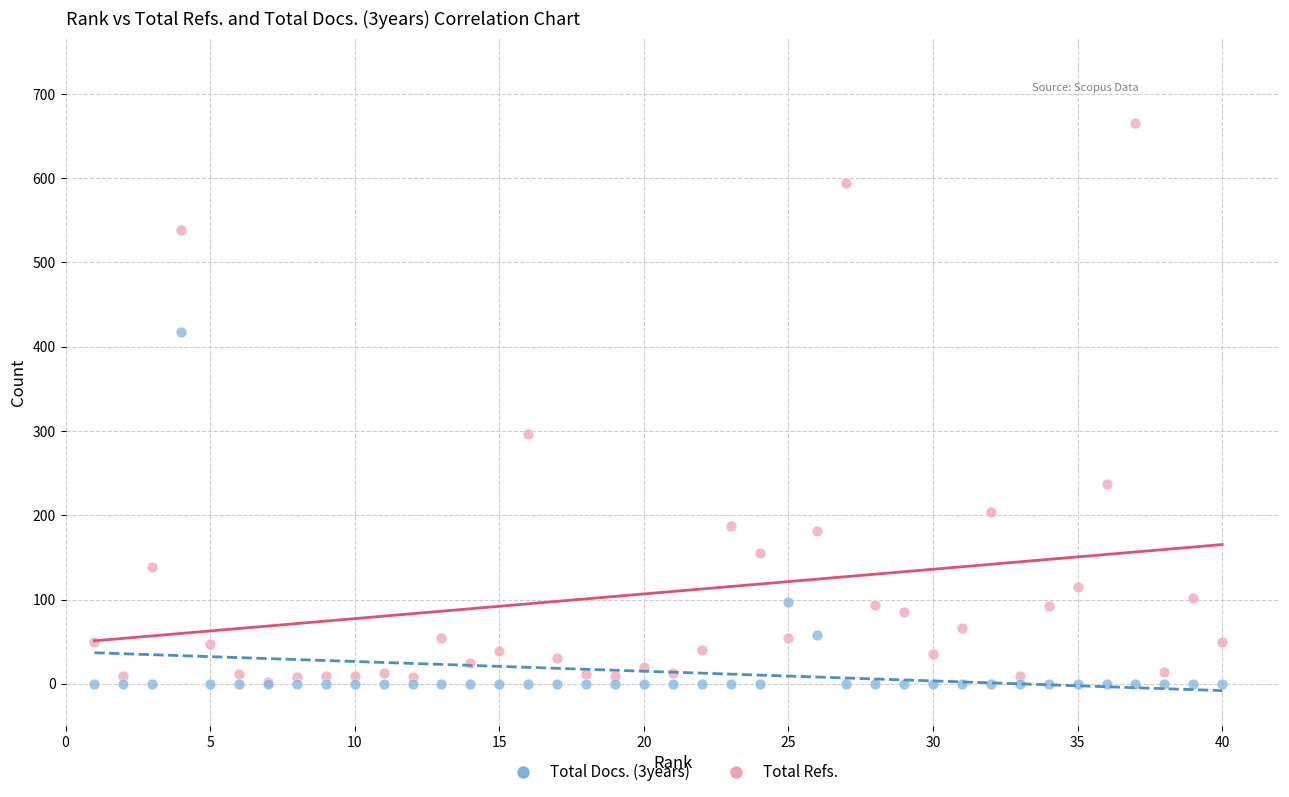

In the Total Refs. series, what Y value is closest to 334?

297